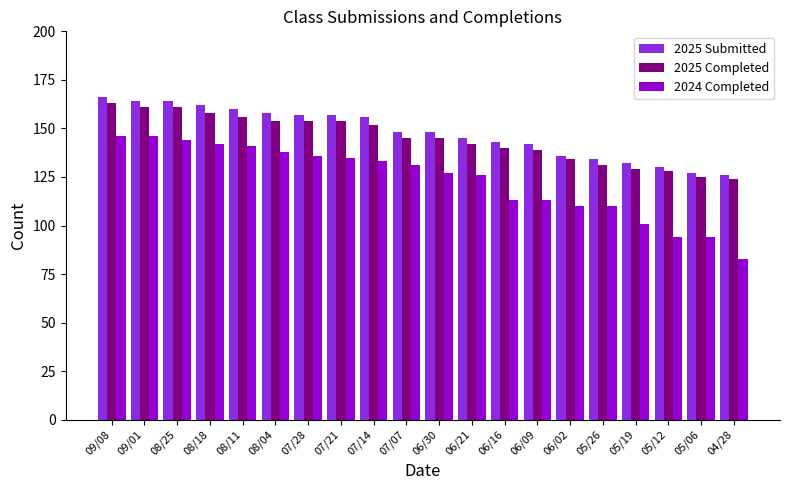

What is the approximate value of 2025 Submitted at 09/01?

164